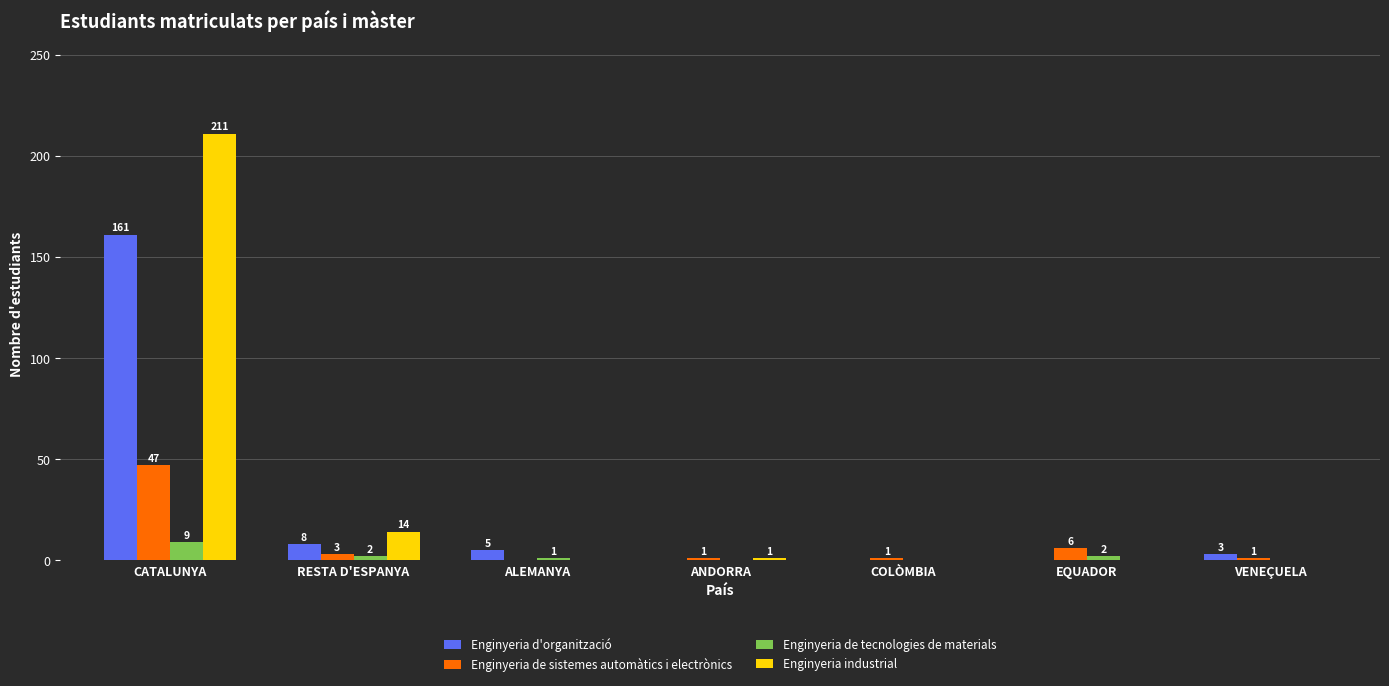

What is the approximate value of Enginyeria de sistemes automàtics i electrònics at EQUADOR, to the nearest 10?

10